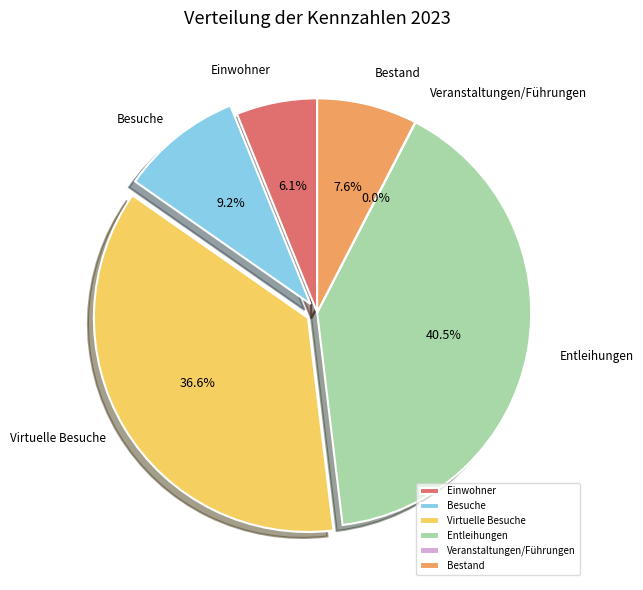

Does Bestand represent more than half of the total?

No